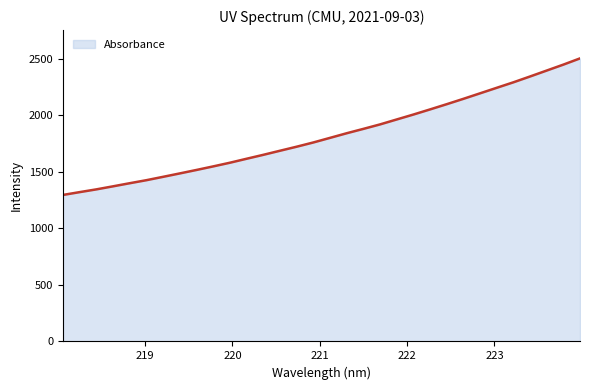

What is the greatest value displayed?

2504.5